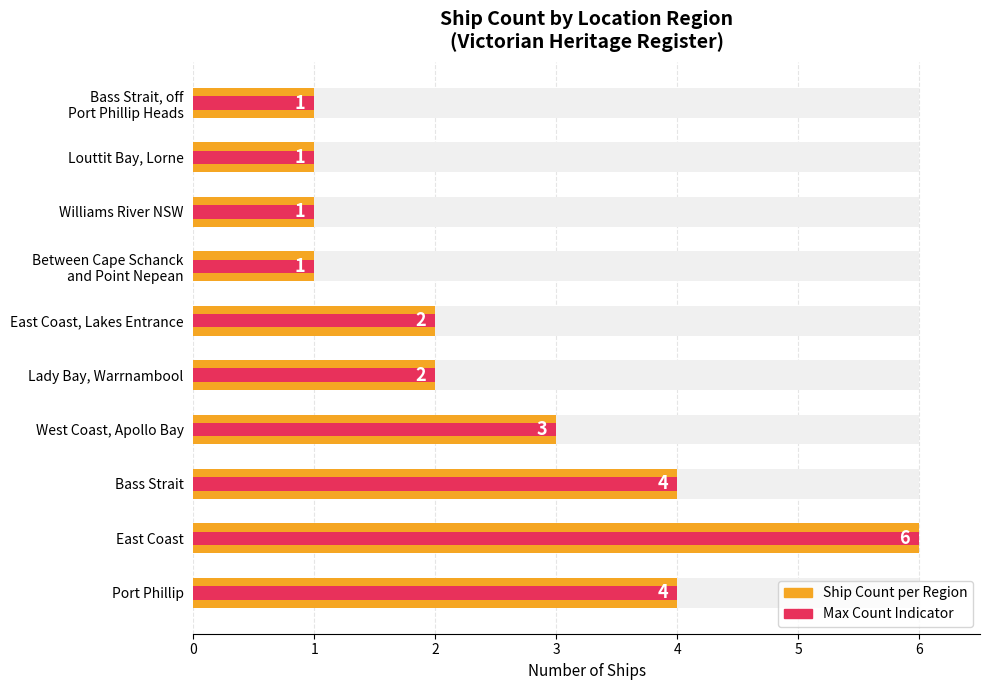

What is the smallest value displayed?

1